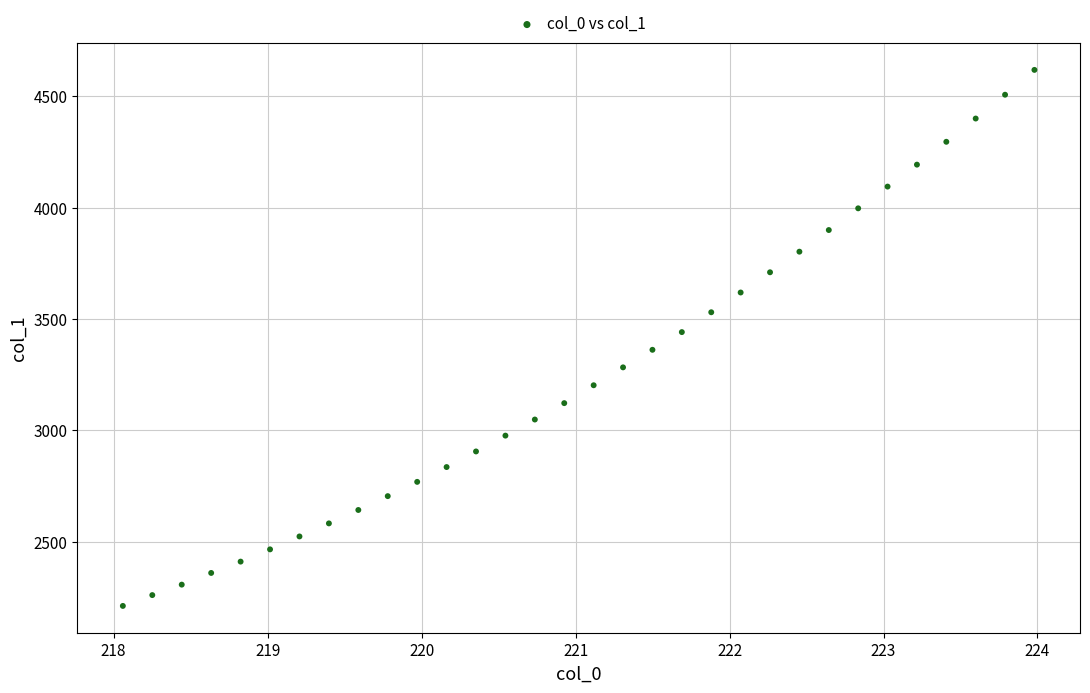

What is the range of Y values (max minus min)?

2406.7